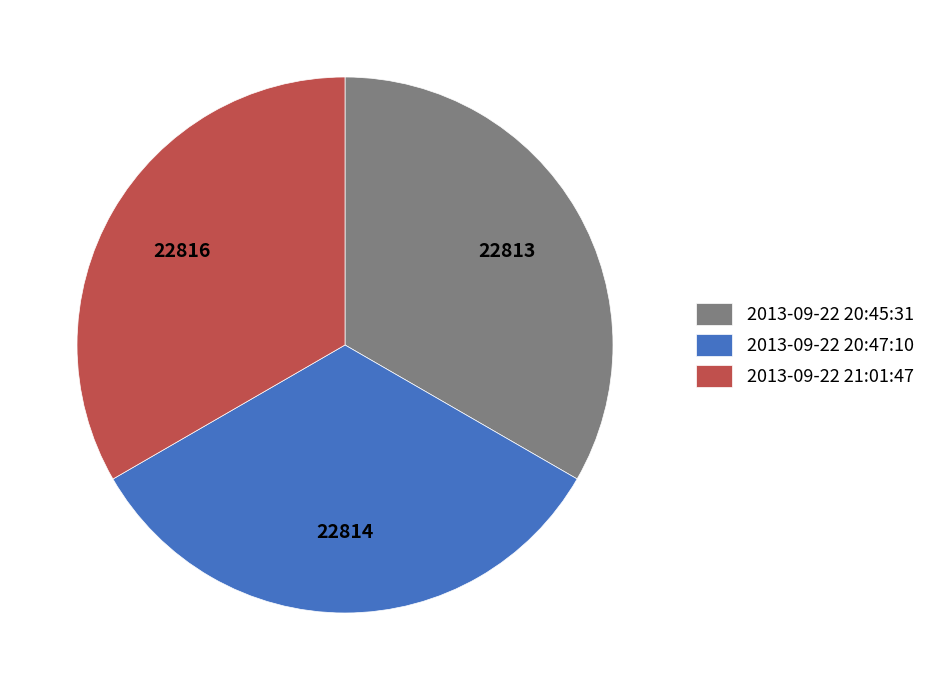

Approximately how many times larger is the value at 2013-09-22 20:47:10 compared to 2013-09-22 20:45:31?

1.0